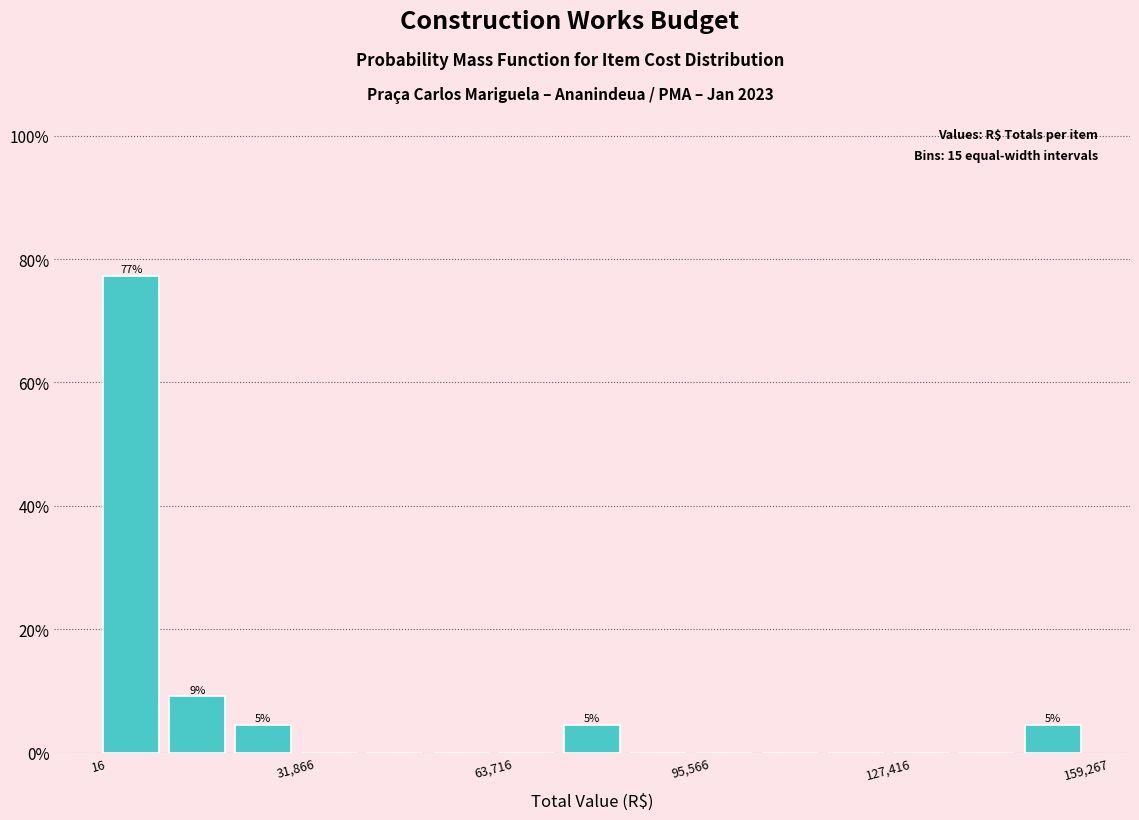

Around what value on the x-axis is the tallest bar? Give the approximate position of its centre, as read against the axis.

5000